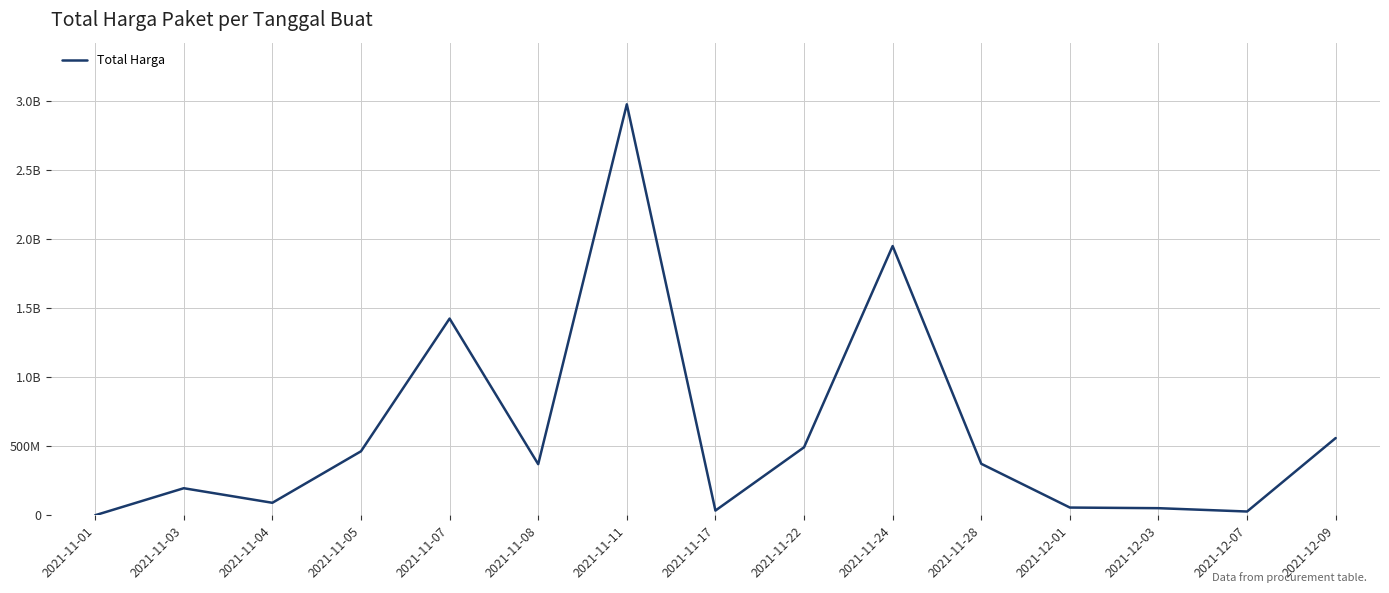

True or false: the data shows 464002100 at 2021-11-05.

True